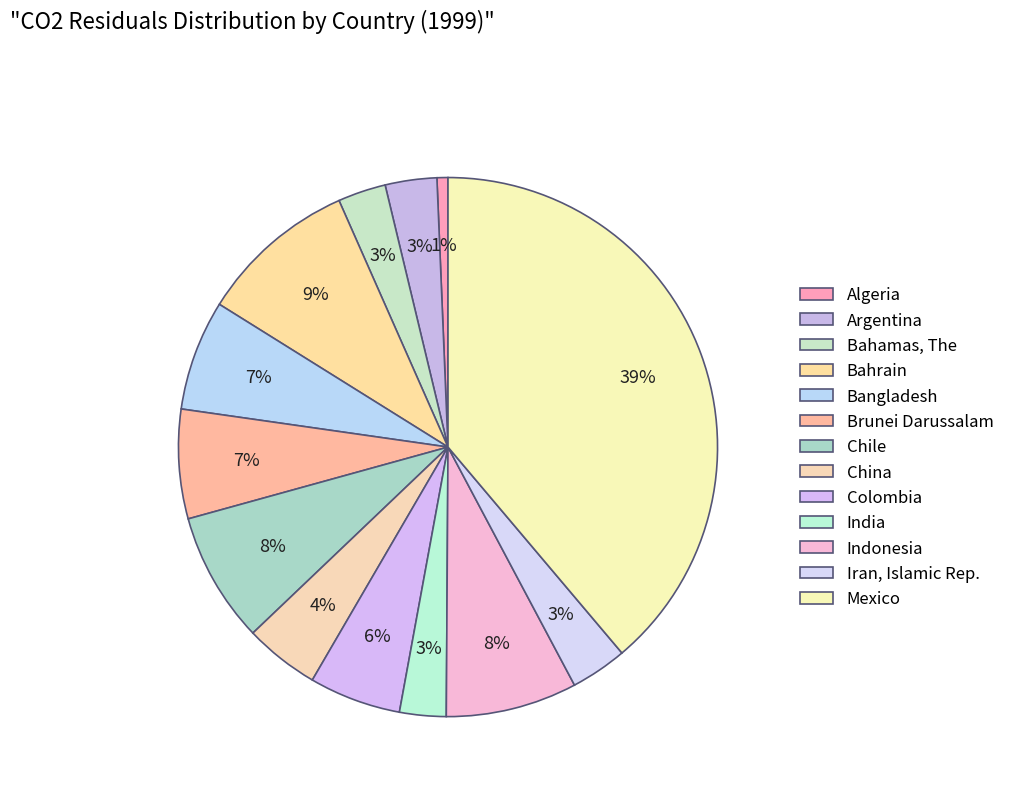

Combined, do Indonesia and Algeria account for over 50%?

No